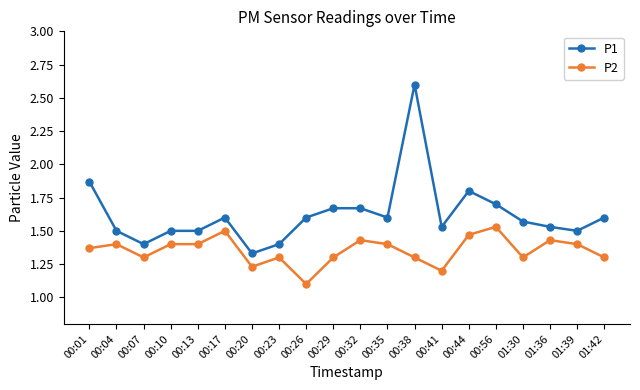

What are all the series names shown in the legend?

P1, P2